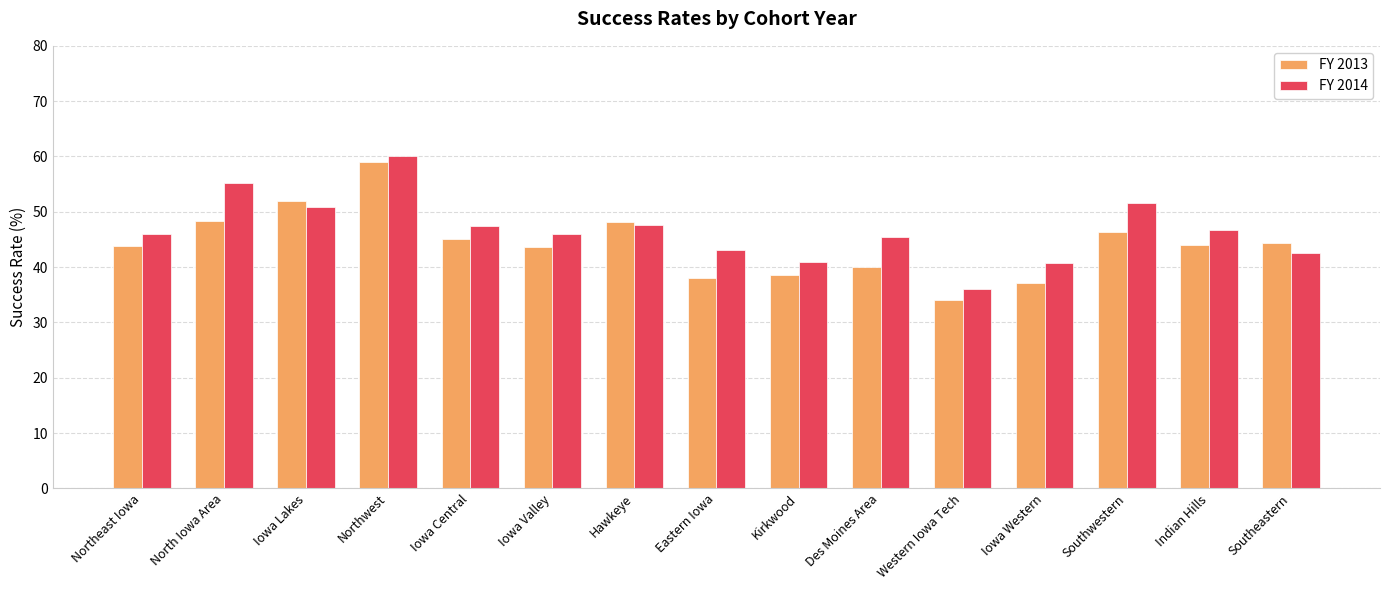

How many bars are there in total?

30